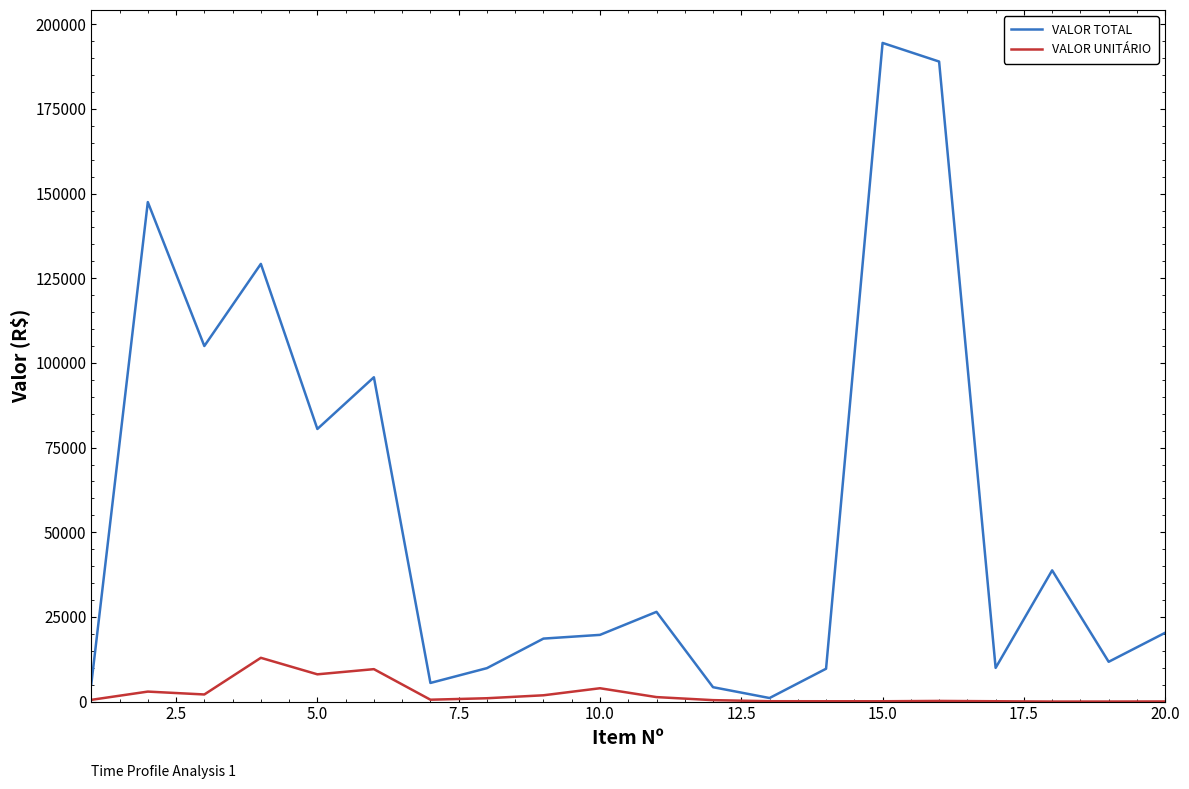

Which series has the largest range (max minus min)?

VALOR TOTAL